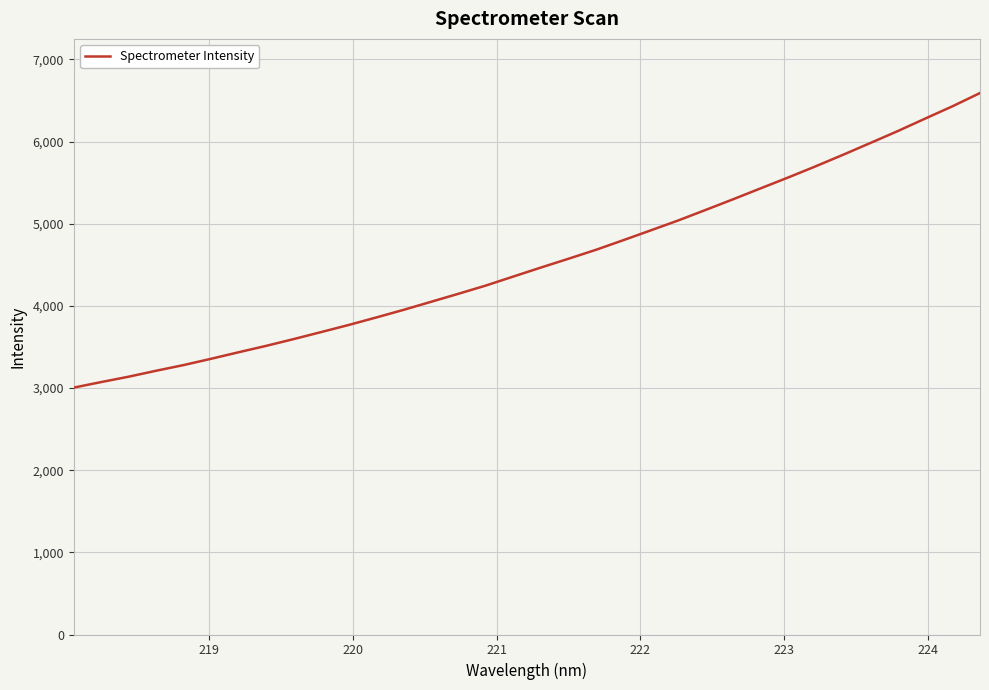

What is the minimum value shown in the chart?

3005.6